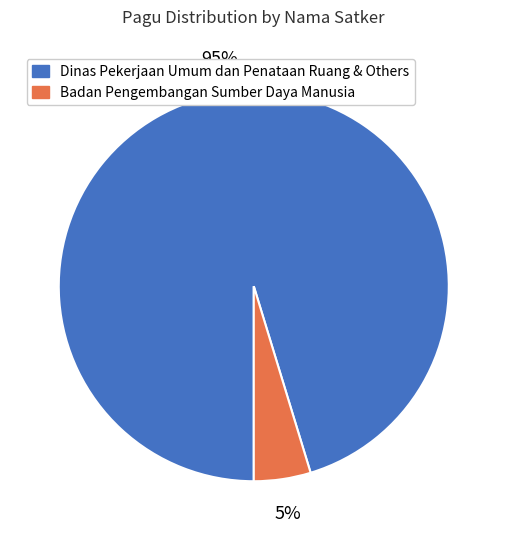

To the nearest percent, what is the average slice percentage?

50%